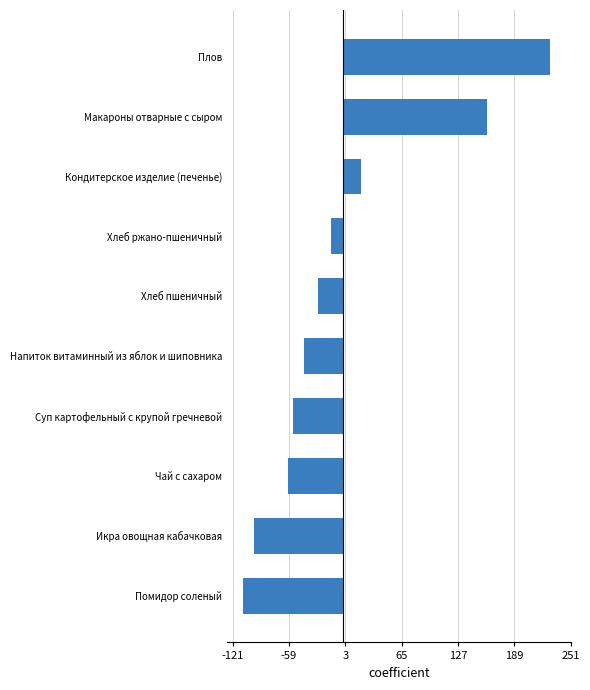

Count the number of values greater than -27.

4